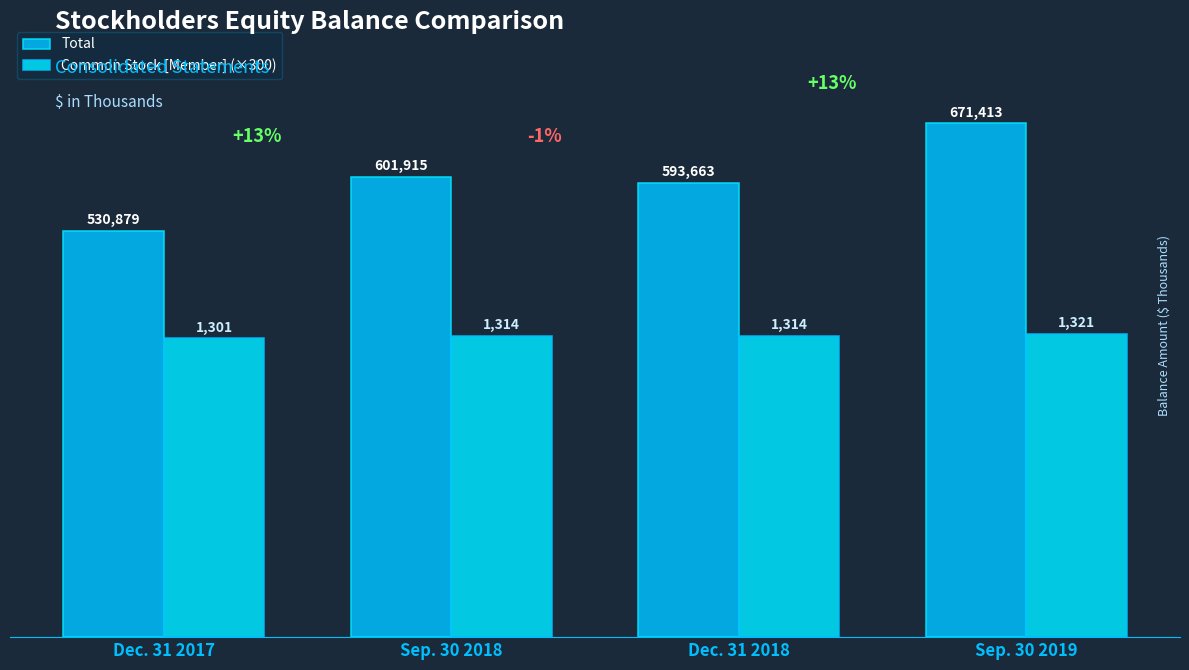

What is the minimum value for Common Stock [Member] (×300)?

390300